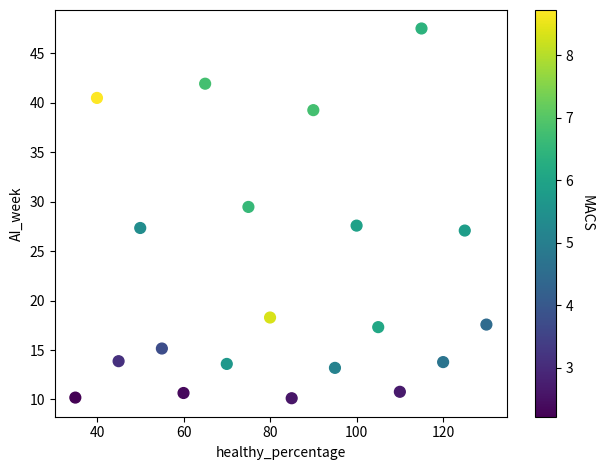

What is the range of X values (max minus min)?

95.0